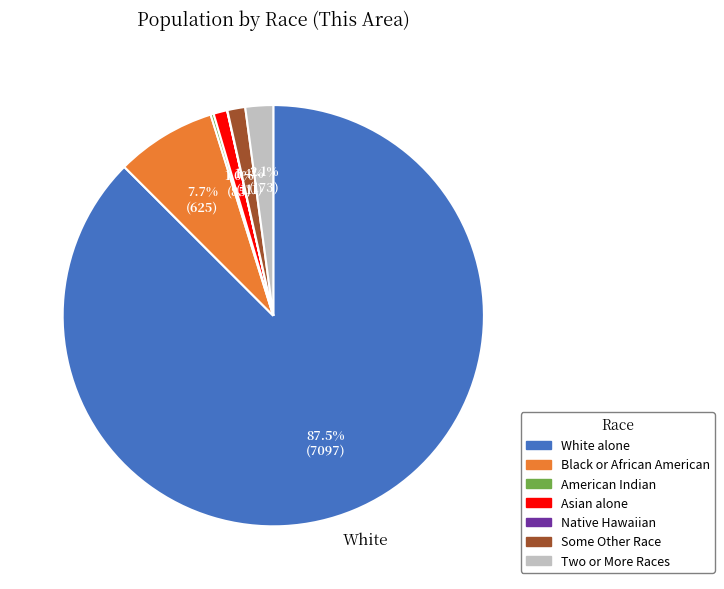

Does any single category account for the majority?

Yes